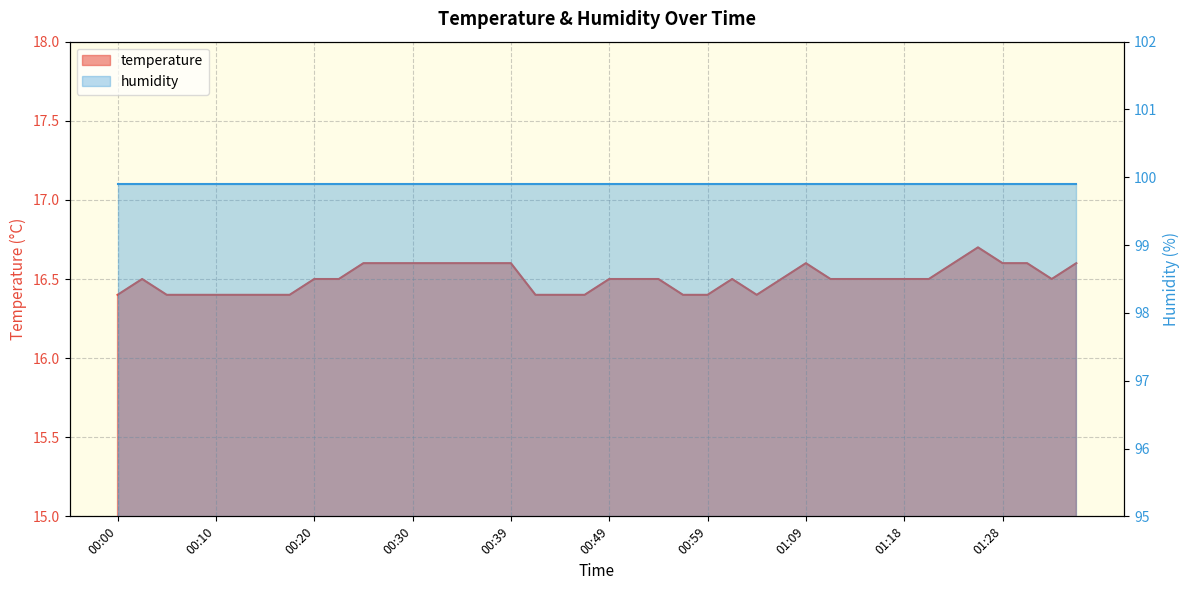

What is the smallest value displayed?

16.4